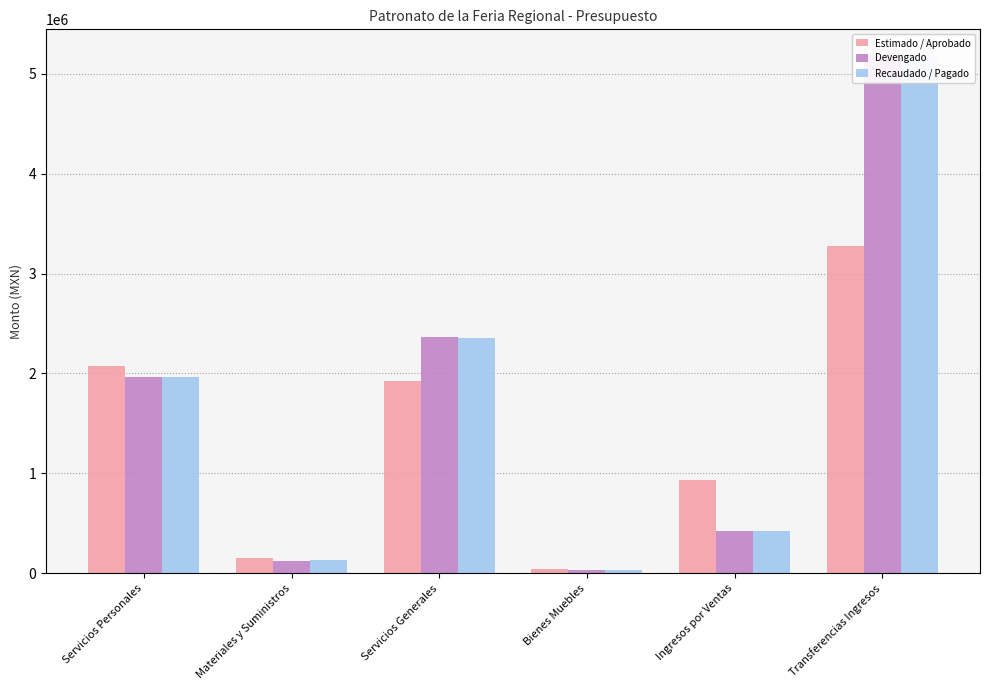

What position from the right is Transferencias Ingresos?

1